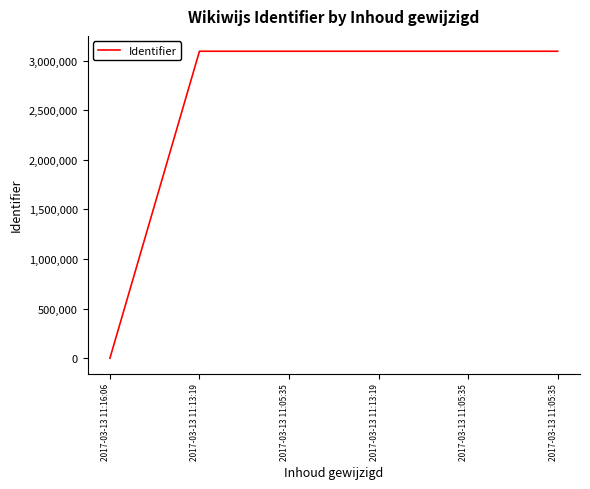

What is the value of the 6th point from the left?

3095223